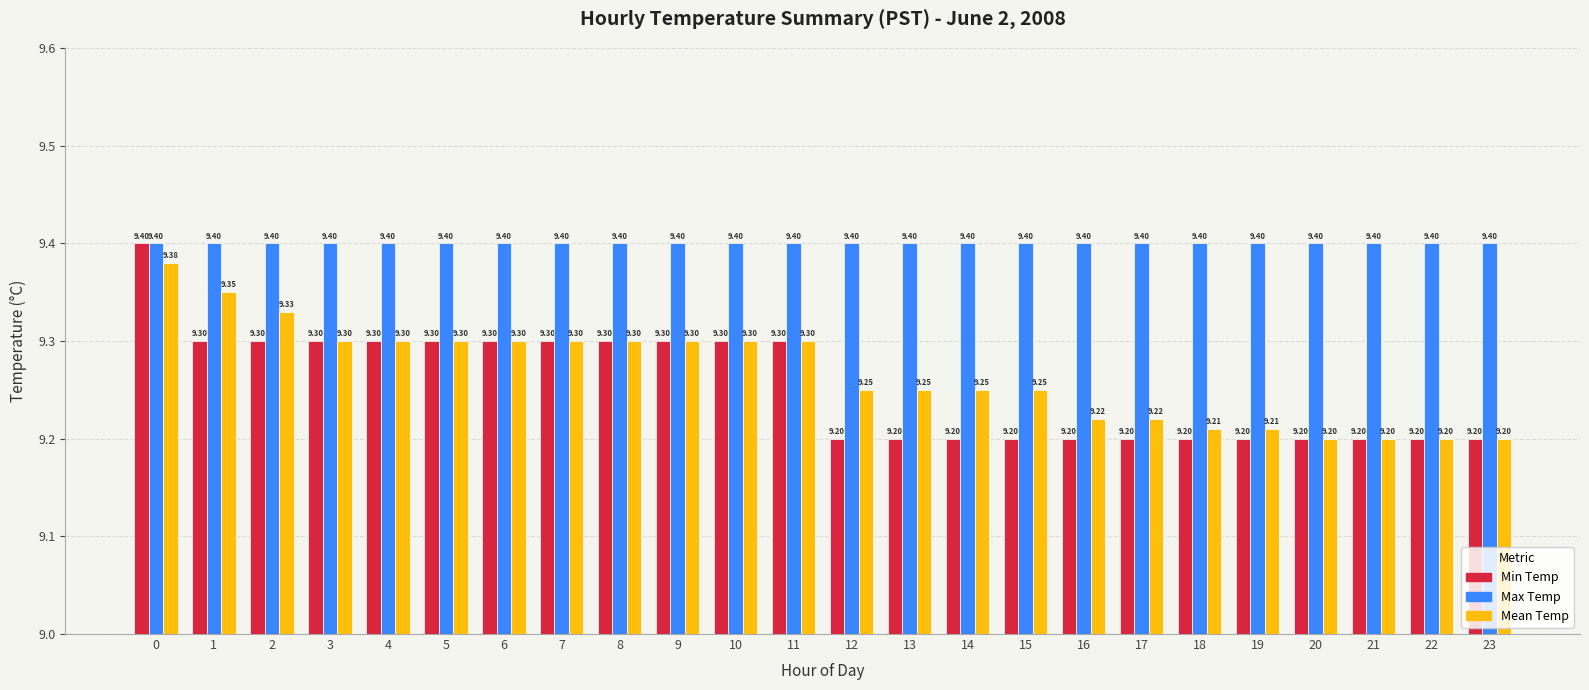

Is it true that Max Temp equals 9.4 at 9?

True